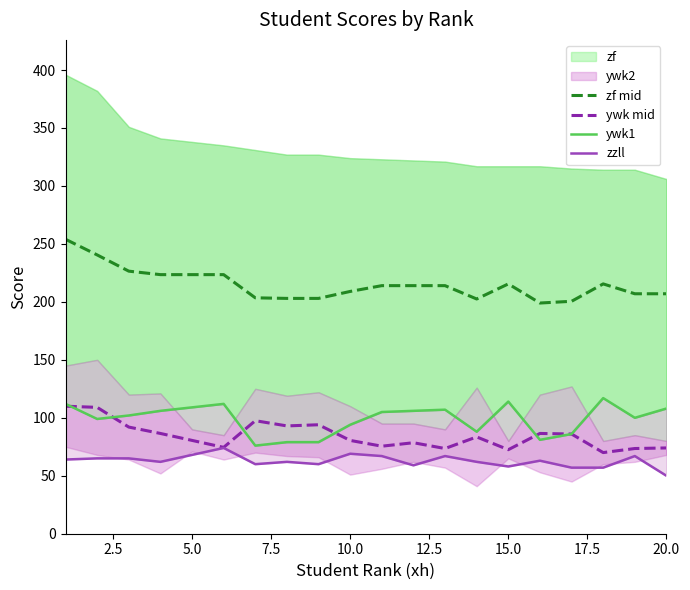

What is the minimum value for zf mid?

199.0